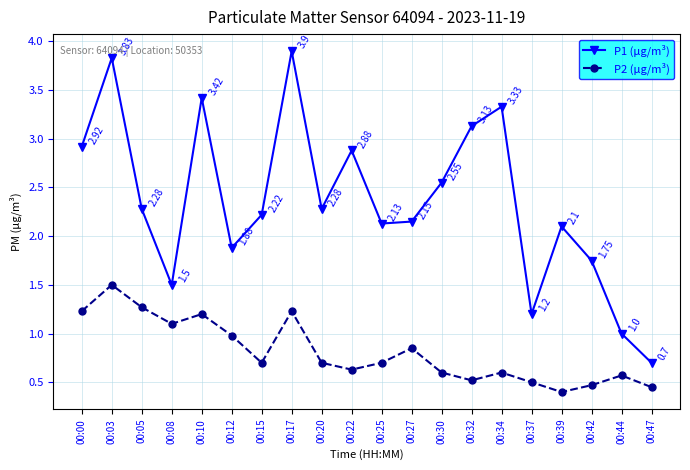

True or false: P1 (µg/m³) has more than 2 points higher than both neighbors.

True